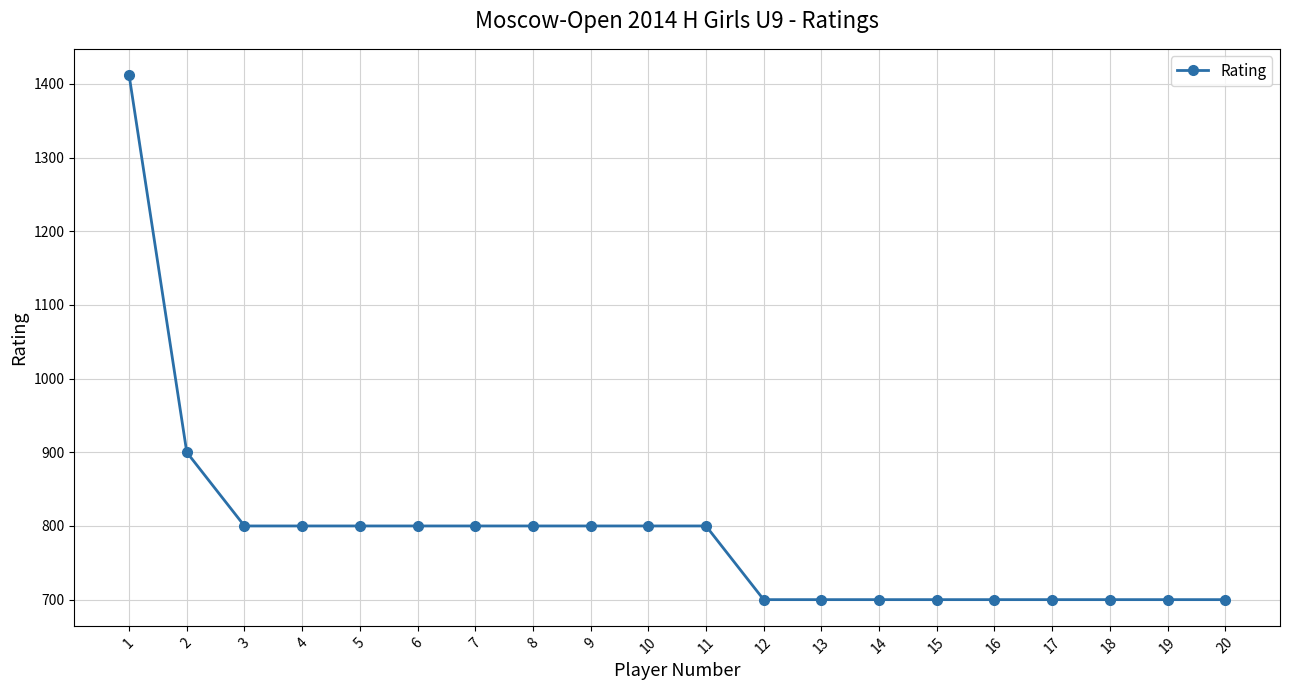

What is the value of the 2nd point from the left?

900